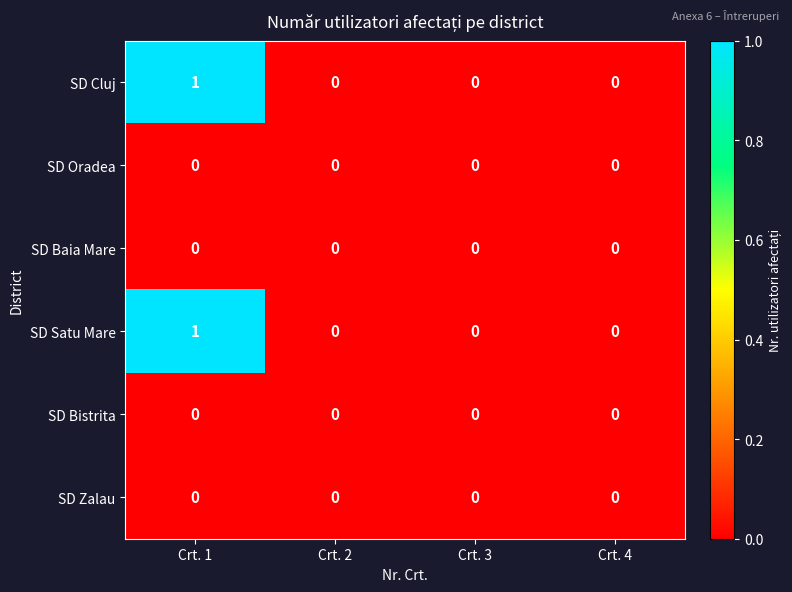

Which label corresponds to the largest value in the chart?

Crt. 1